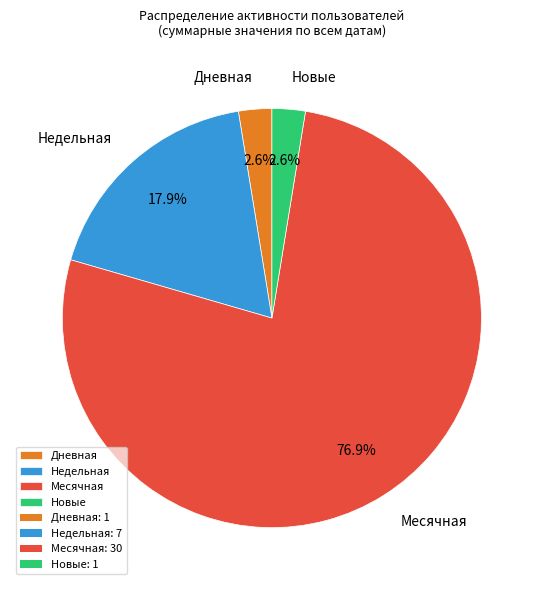

How many segments does this pie chart have?

4